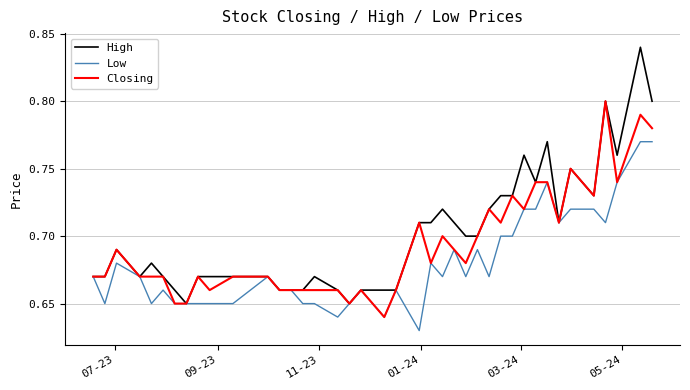

Rank the series by their maximum value, from highest to lowest.

High, Closing, Low